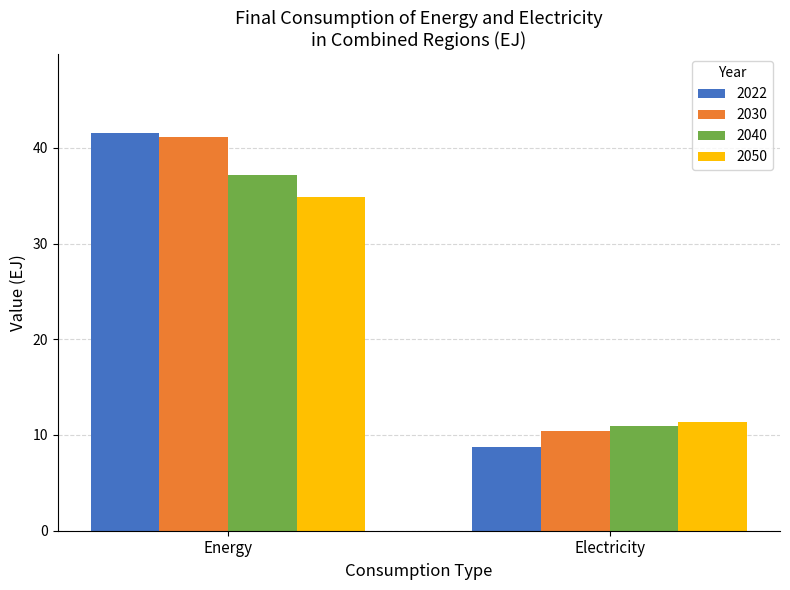

Between Energy and Electricity, which series saw the biggest shift?

2022